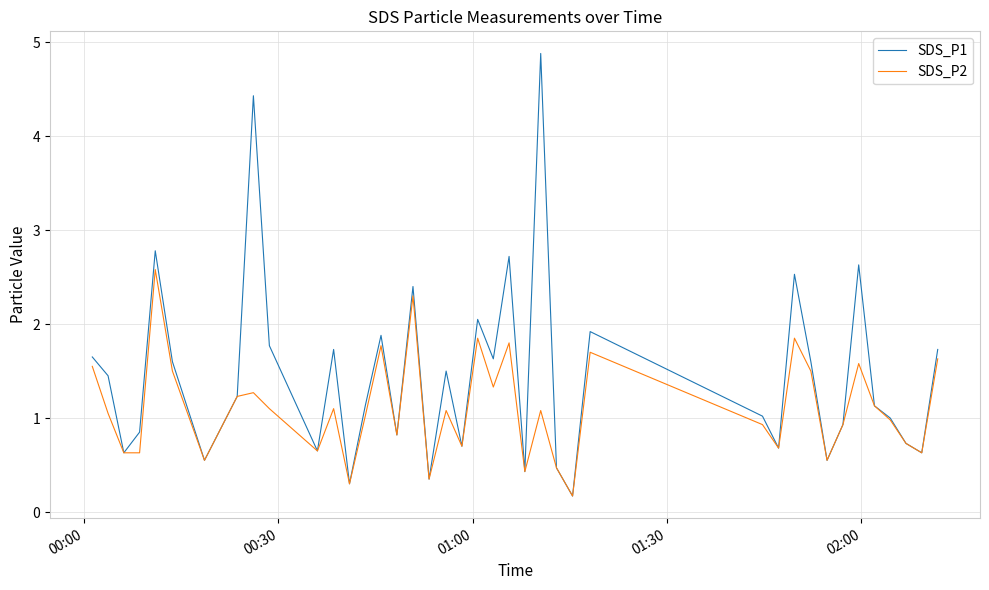

What is the maximum value for SDS_P2?

2.6